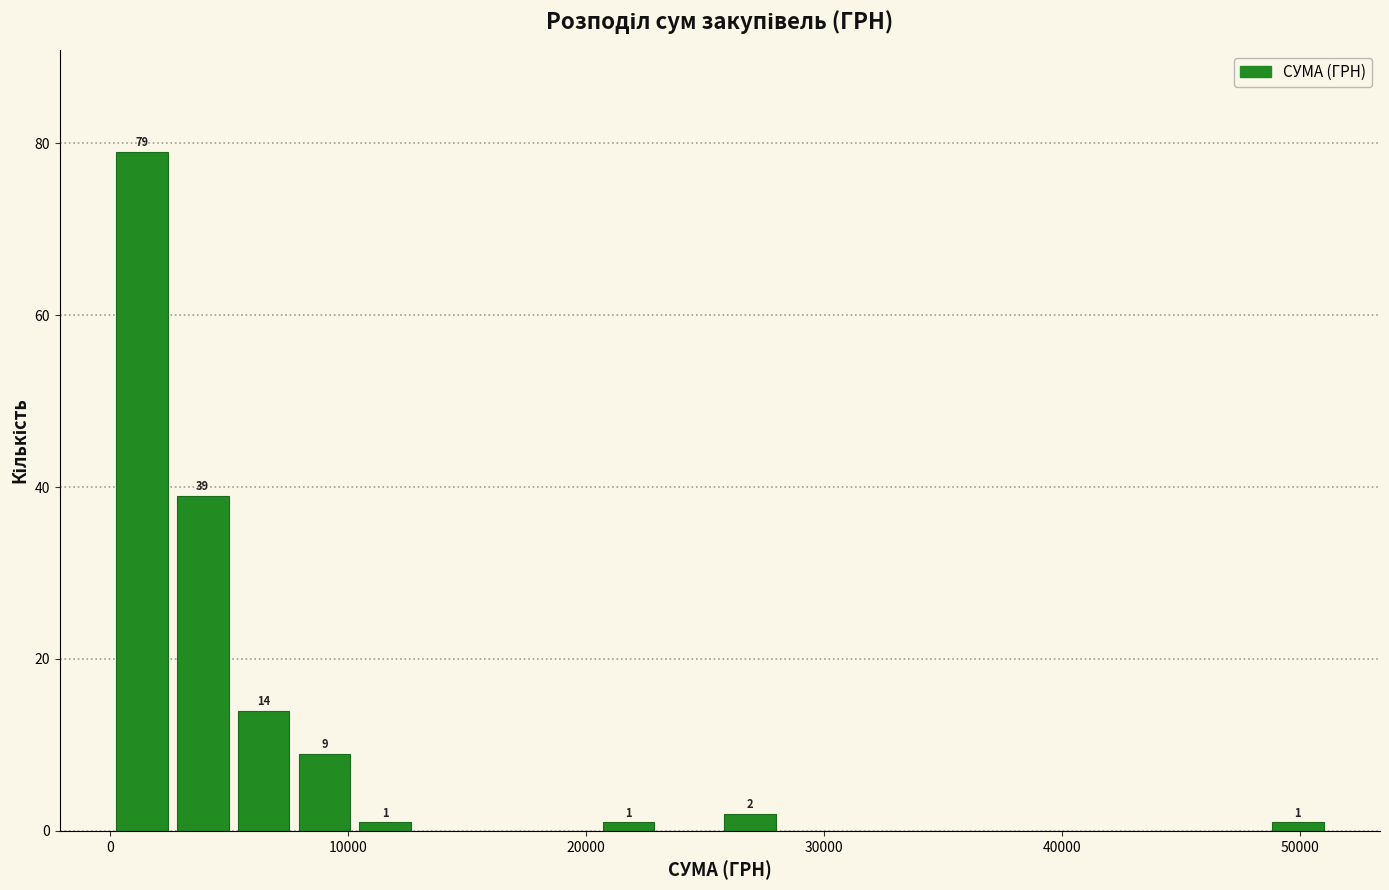

Read against the x-axis, roughly where is the centre of the tallest bar?

1000